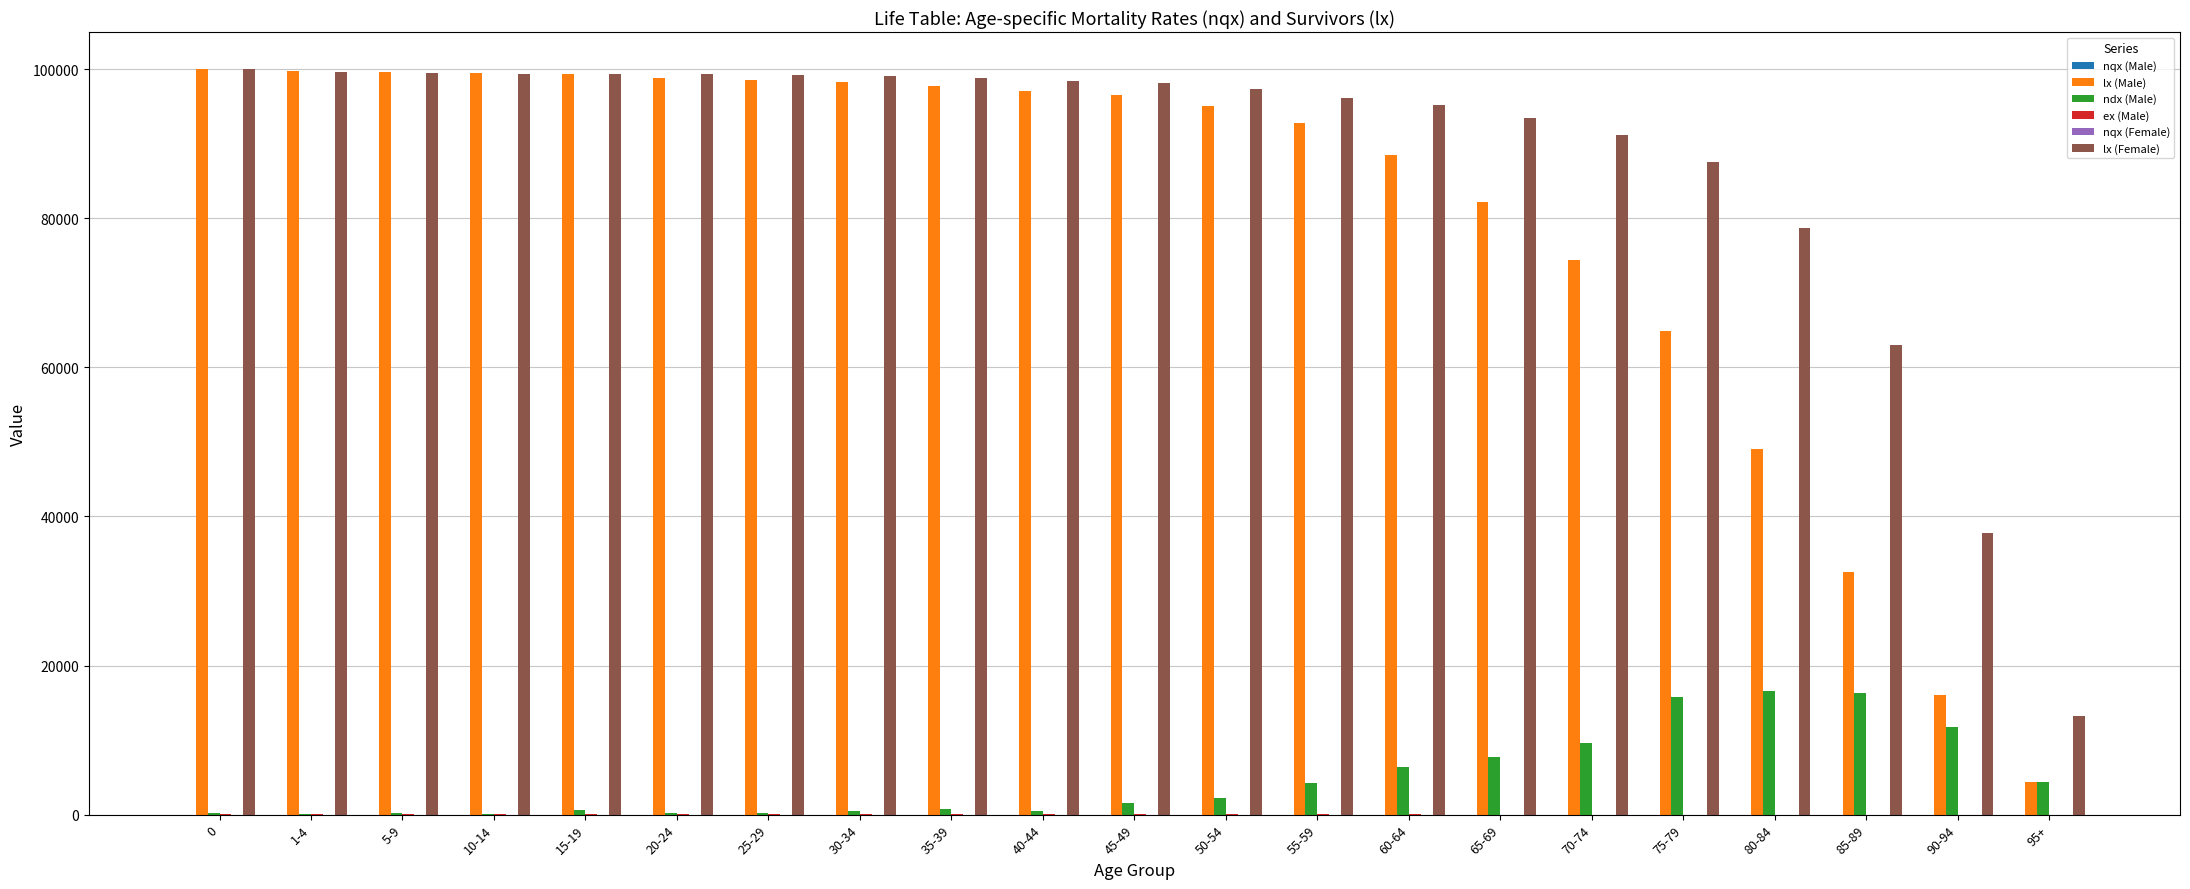

The value of lx (Female) at 50-54 is 131843.6. True or false?

False